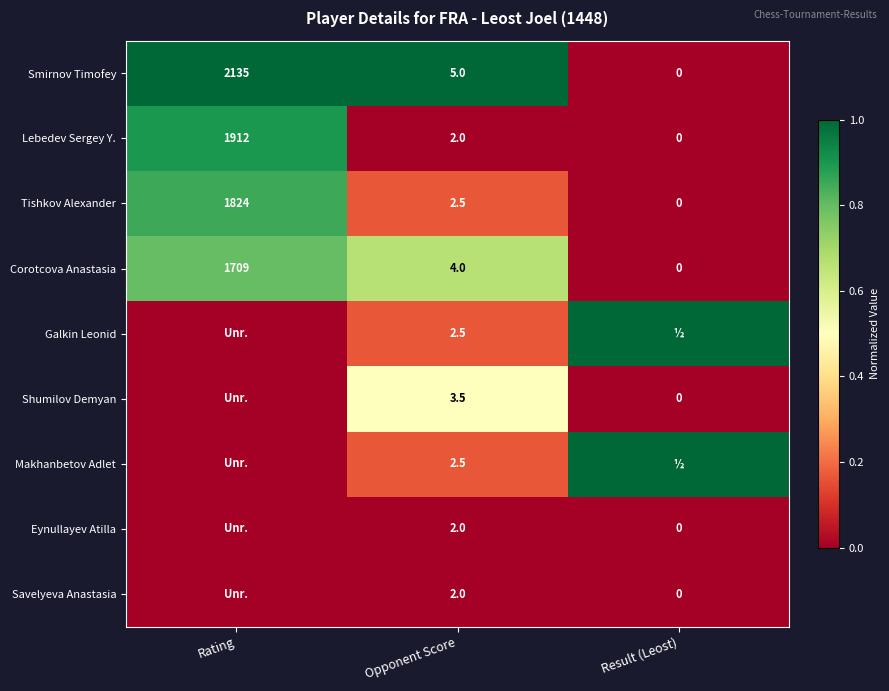

What is the total value across all series at Opponent Score?

26.0